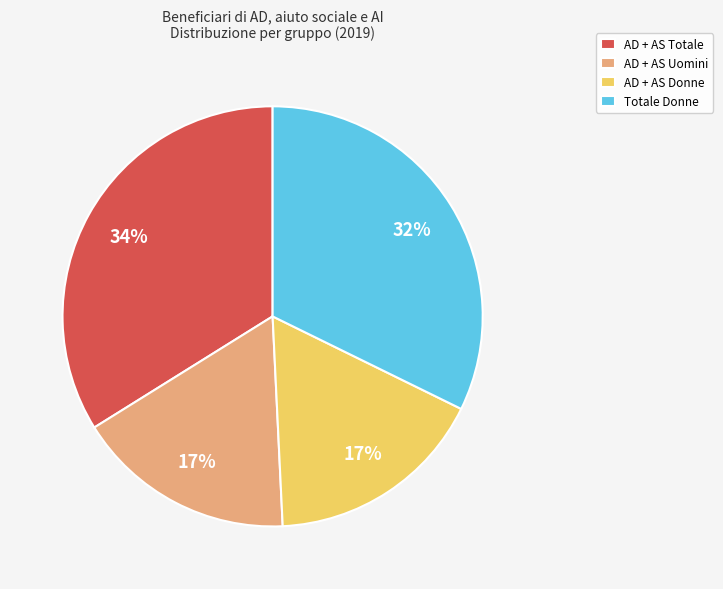

Combined, do AD + AS Donne and AD + AS Totale account for over 50%?

Yes